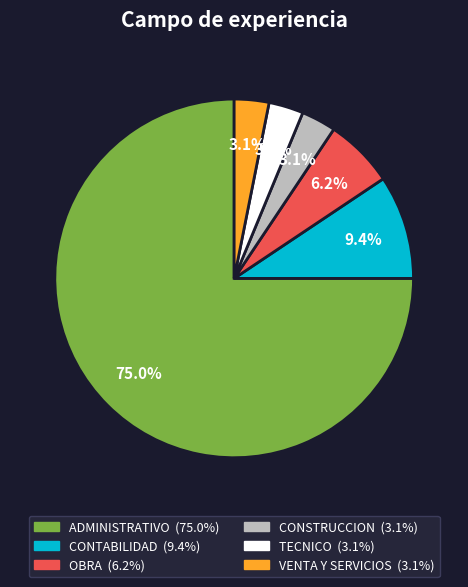

True or false: VENTA Y SERVICIOS accounts for 12% of the total.

False